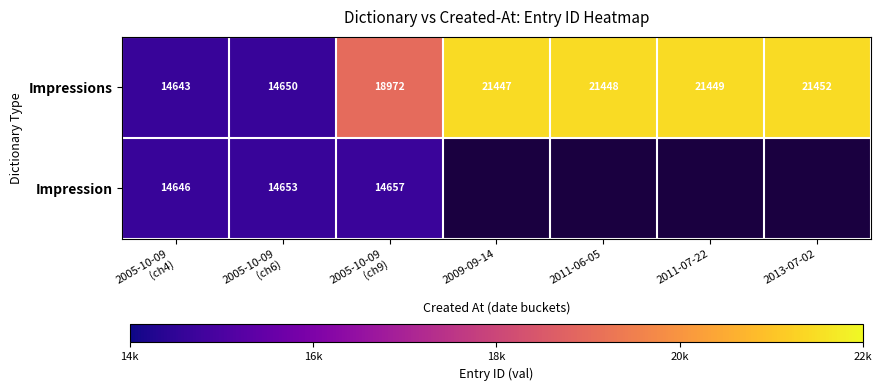

What is the maximum value for Impressions?

21452